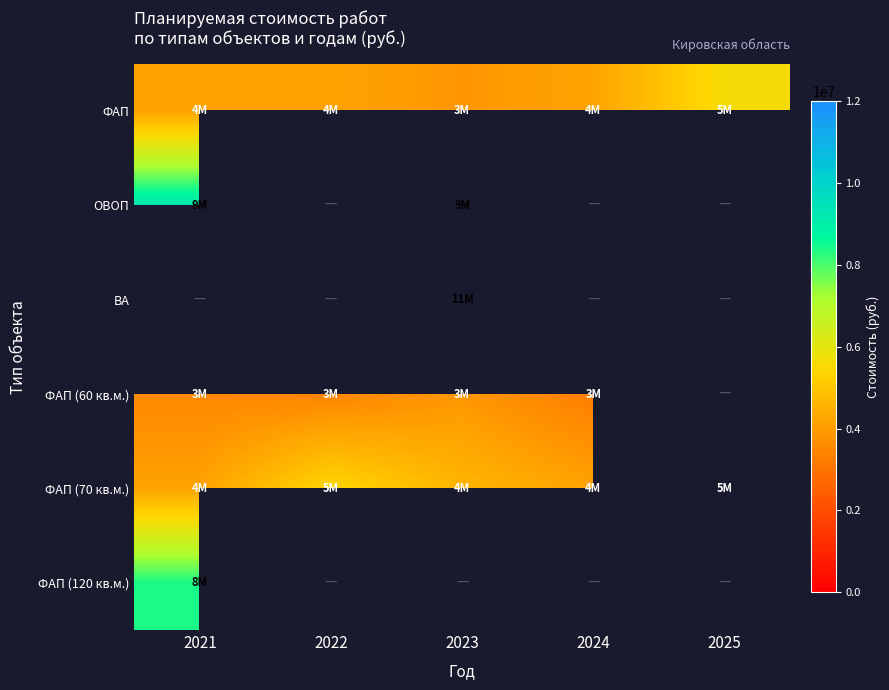

Between 2024 and 2023, which is larger?

2024